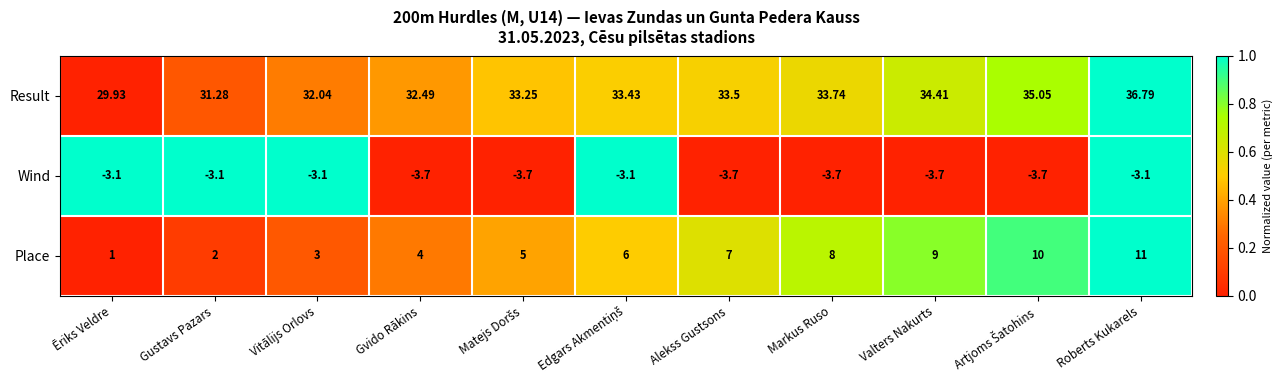

At which label does Place reach its minimum?

Ēriks Veldre